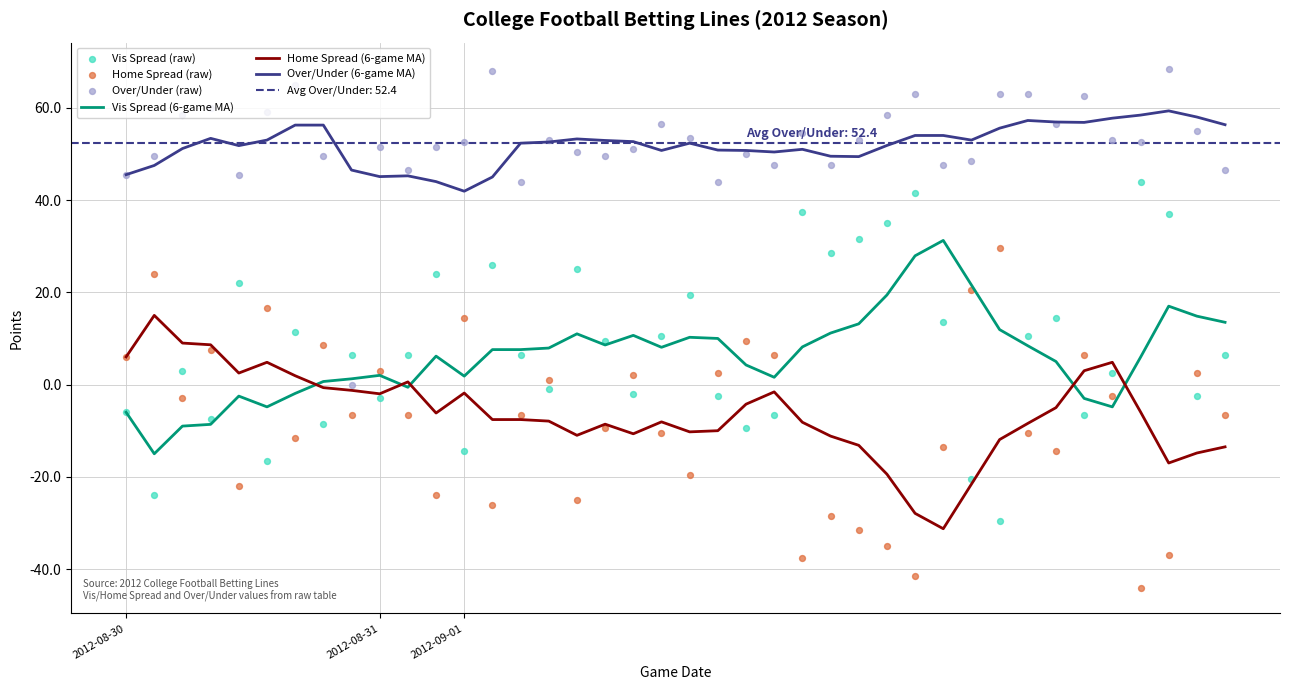

Which series has the largest total across all categories?

Over/Under (raw)